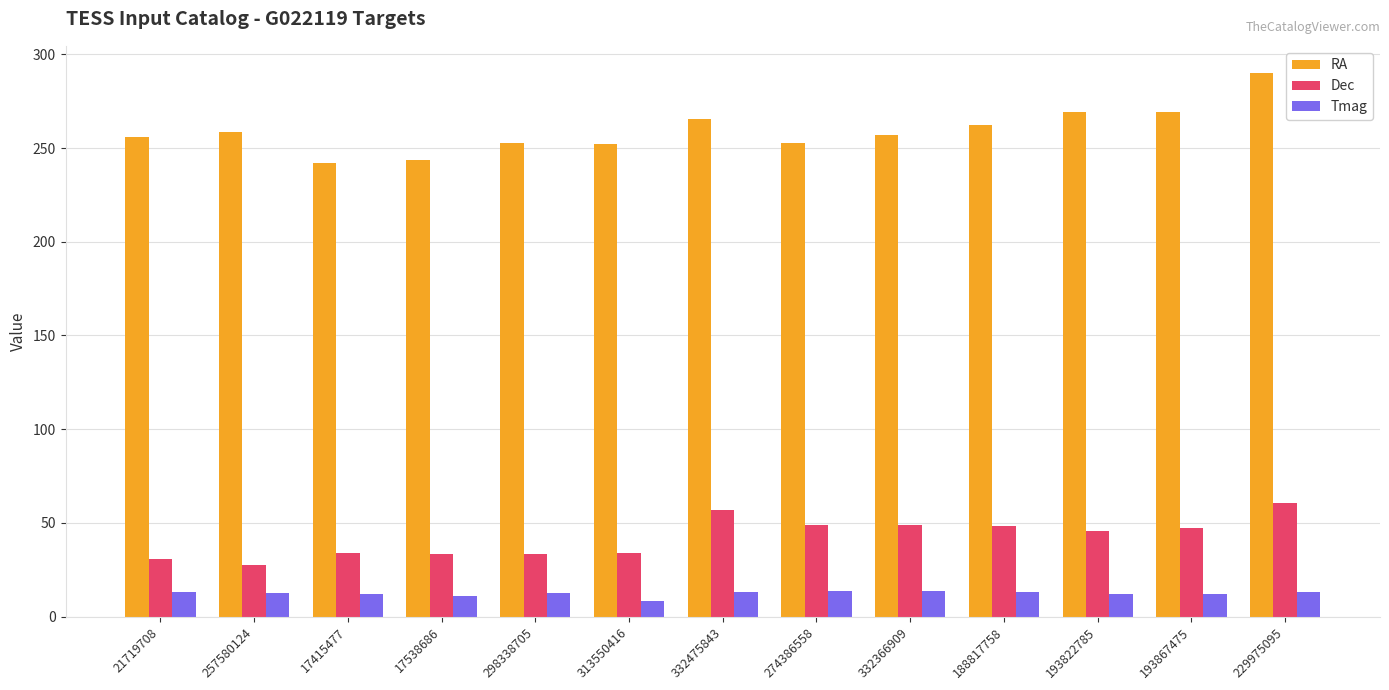

What is the spread (max minus min) of values at 193822785?

256.7